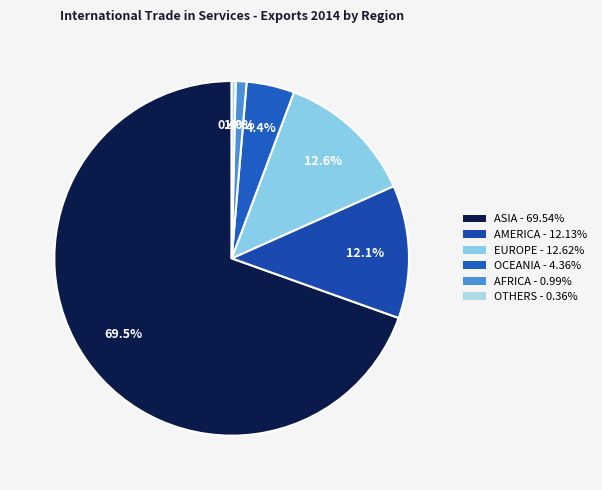

What is the largest slice in the pie chart?

ASIA